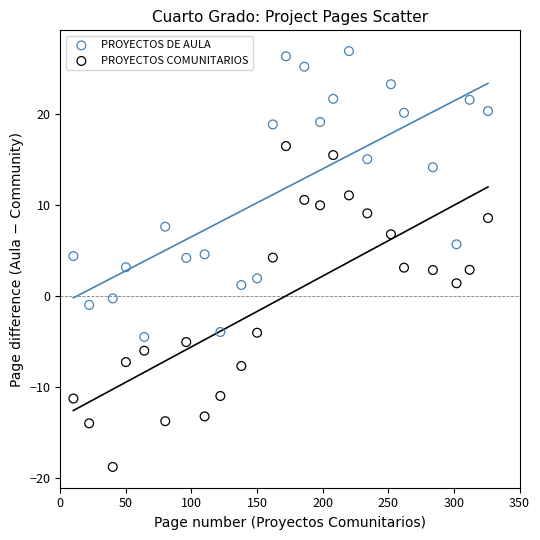

Across all data points, what is the range of X values (max minus min)?

316.0